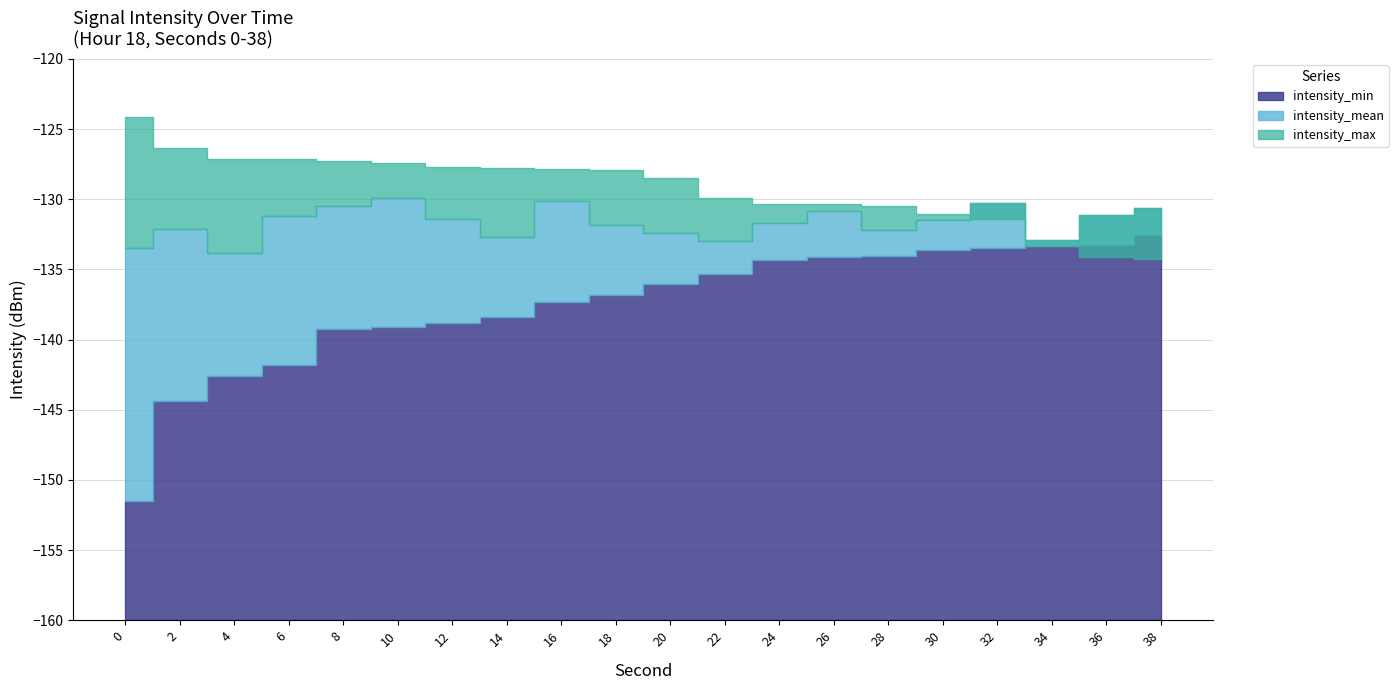

Reading left to right, what are all the values shown in this chart?

intensity_min: -151.5	-144.4	-142.6	-141.8	-139.3	-139.1	-138.8	-138.4	-137.3	-136.9	-136.0	-135.3	-134.3	-134.1	-134.1	-133.6	-133.4	-133.3	-133.2	-132.5
intensity_mean: -133.5	-132.1	-133.8	-131.2	-130.5	-129.9	-131.4	-132.7	-130.1	-131.8	-132.4	-133.0	-131.7	-130.8	-132.2	-131.5	-130.3	-132.9	-131.1	-130.6
intensity_max: -124.2	-126.4	-127.1	-127.1	-127.3	-127.4	-127.7	-127.8	-127.9	-127.9	-128.5	-129.9	-130.3	-130.3	-130.5	-131.0	-131.4	-133.3	-134.1	-134.2